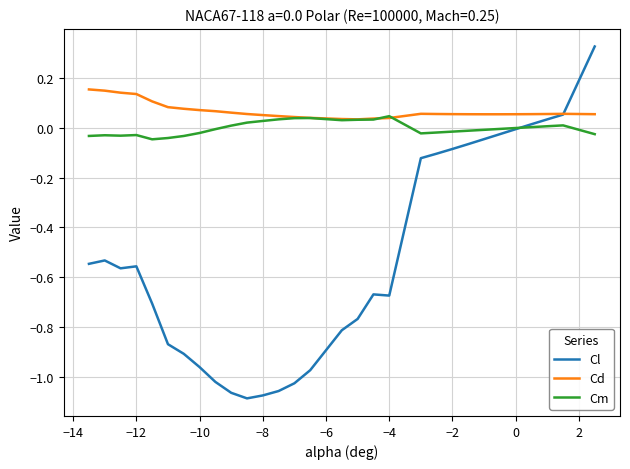

Which series has the widest spread of values?

Cl